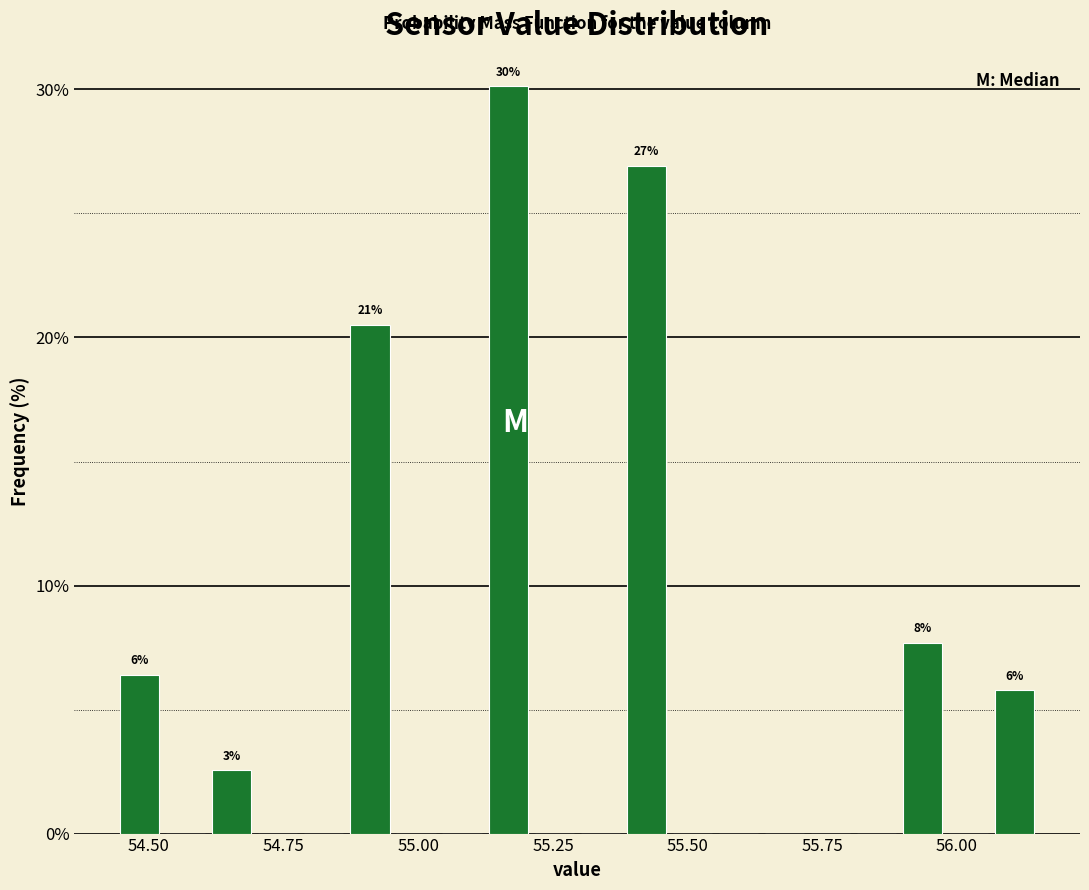

Read against the x-axis, roughly where is the centre of the tallest bar?

55.15